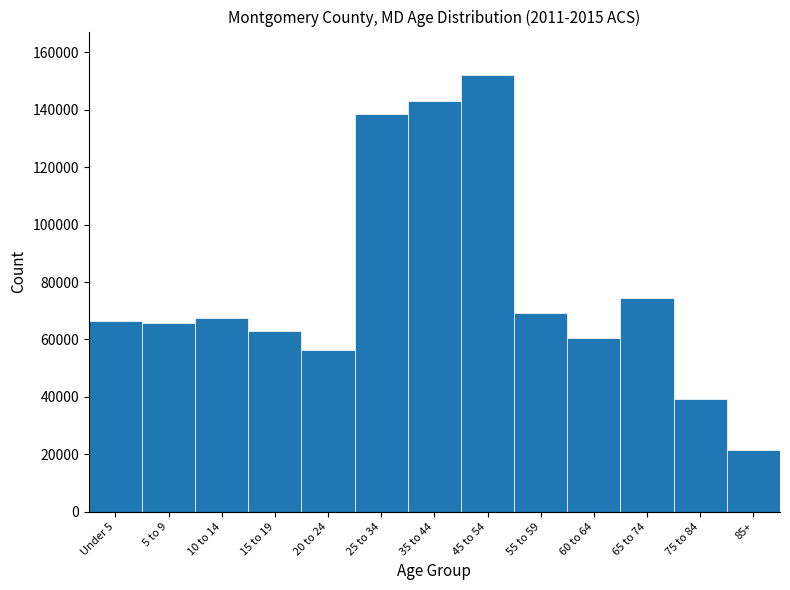

Reading left to right, transcribe all the data shown in this chart.

66557	65717	67489	63059	56442	138355	143117	152008	69268	60621	74532	39242	21452